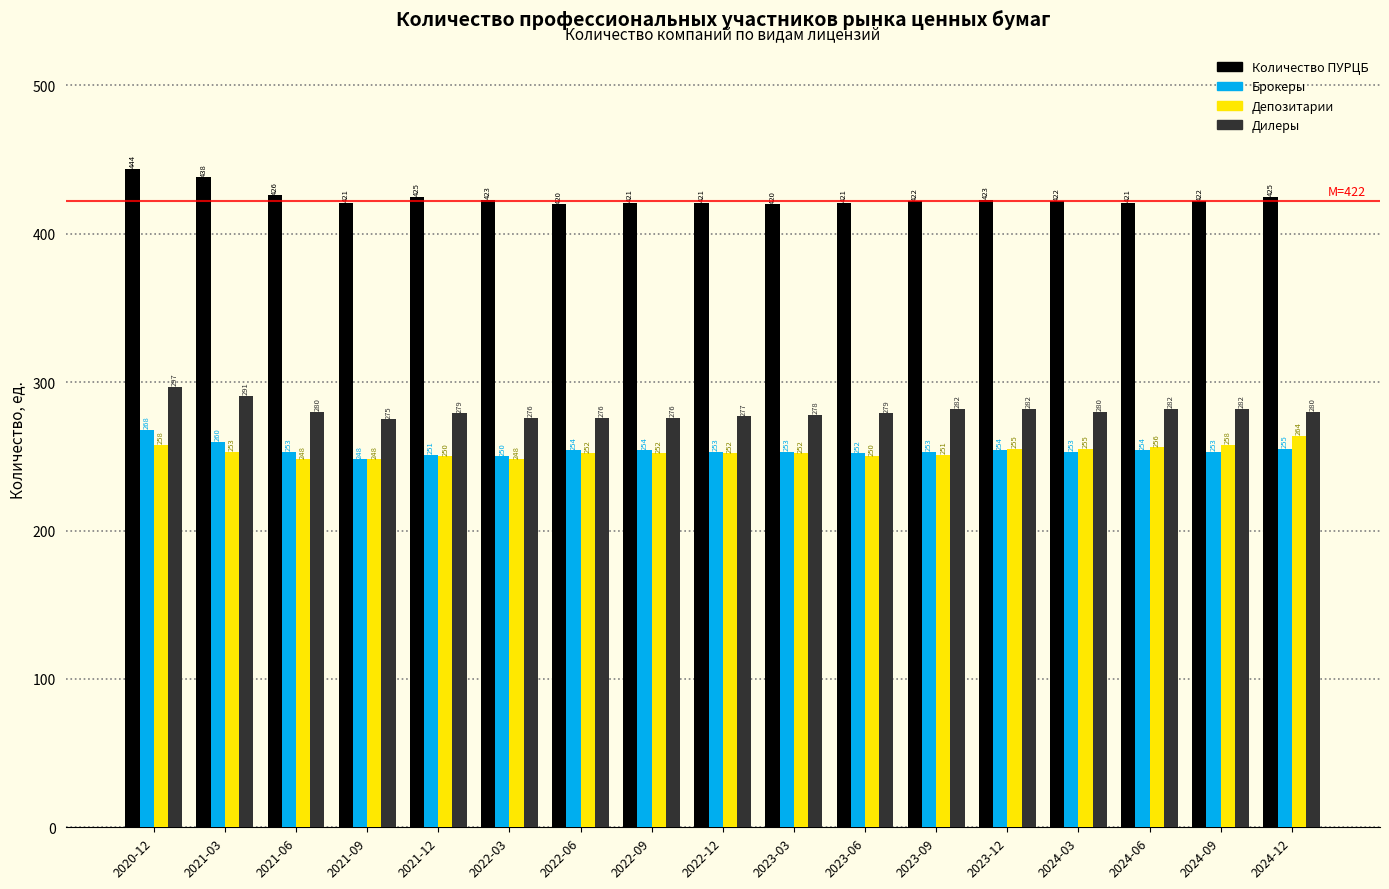

Reading left to right, transcribe all the data shown in this chart.

Количество ПУРЦБ: 444	438	426	421	425	423	420	421	421	420	421	422	423	422	421	422	425
Брокеры: 268	260	253	248	251	250	254	254	253	253	252	253	254	253	254	253	255
Депозитарии: 258	253	248	248	250	248	252	252	252	252	250	251	255	255	256	258	264
Дилеры: 297	291	280	275	279	276	276	276	277	278	279	282	282	280	282	282	280